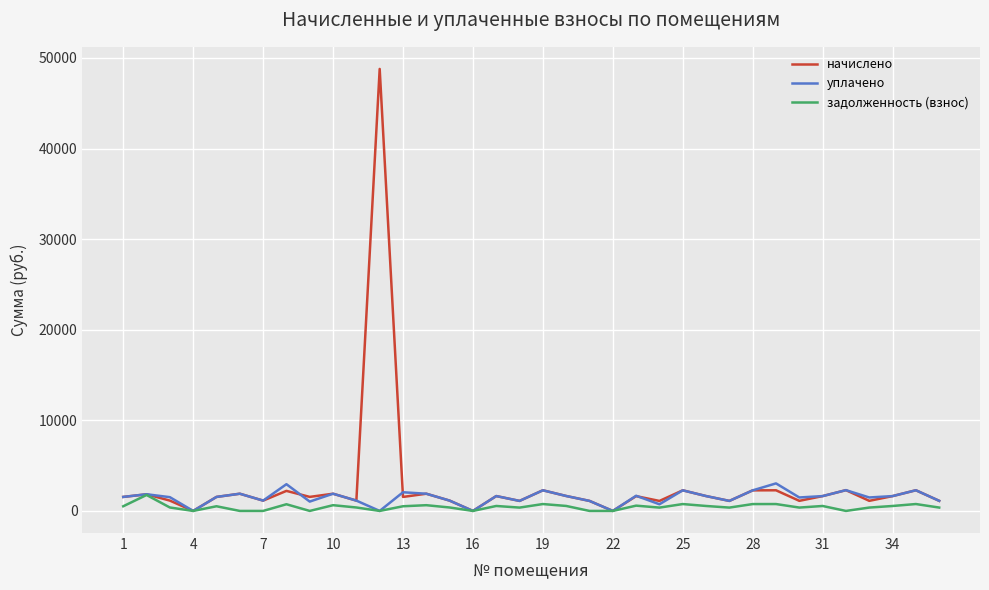

Which series has the largest range (max minus min)?

начислено